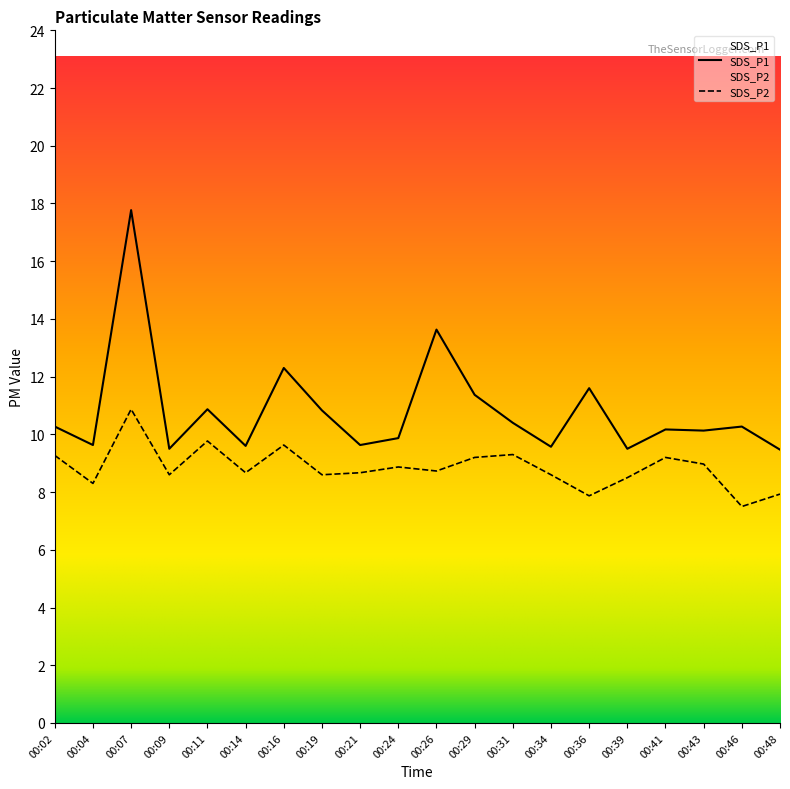

What is the greatest value displayed?

17.8